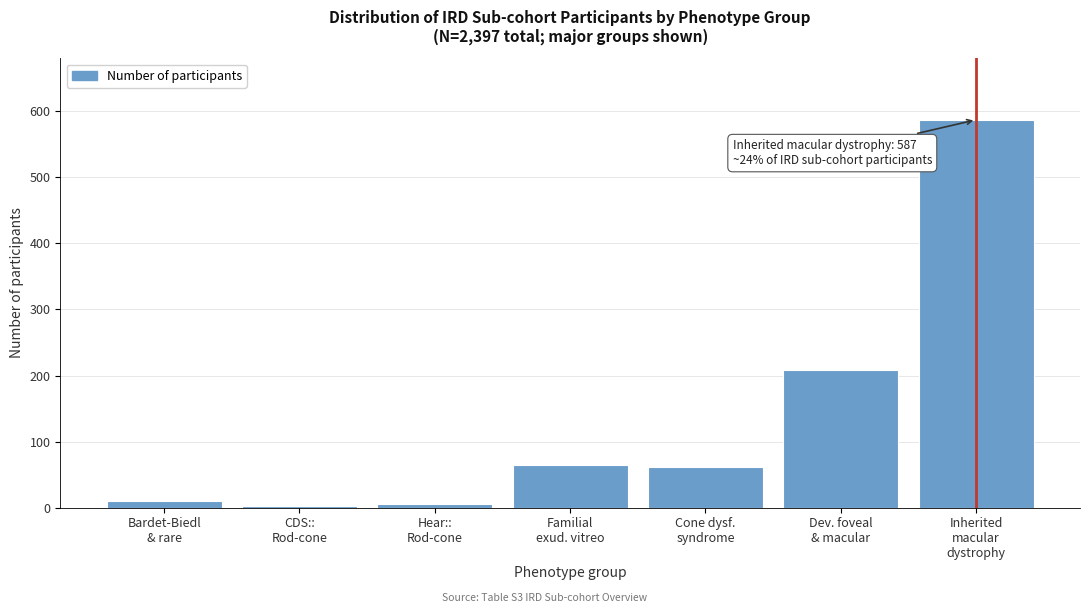

What is the maximum value shown in the chart?

587